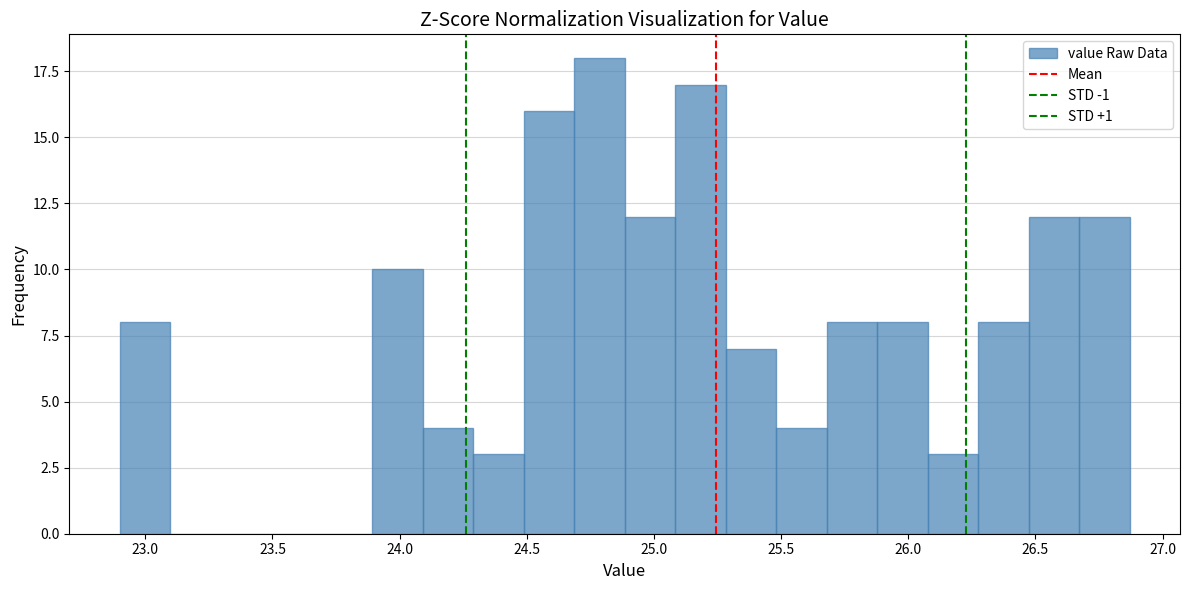

Around what value on the x-axis is the tallest bar? Give the approximate position of its centre, as read against the axis.

24.80